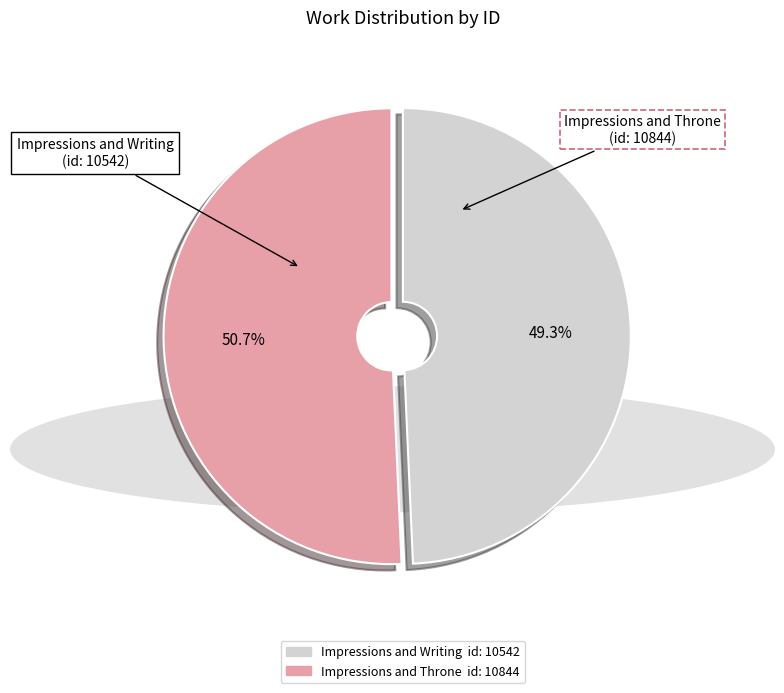

Combined, do Impressions and Throne (id: 10844) and Impressions and Writing (id: 10542) account for over 50%?

Yes